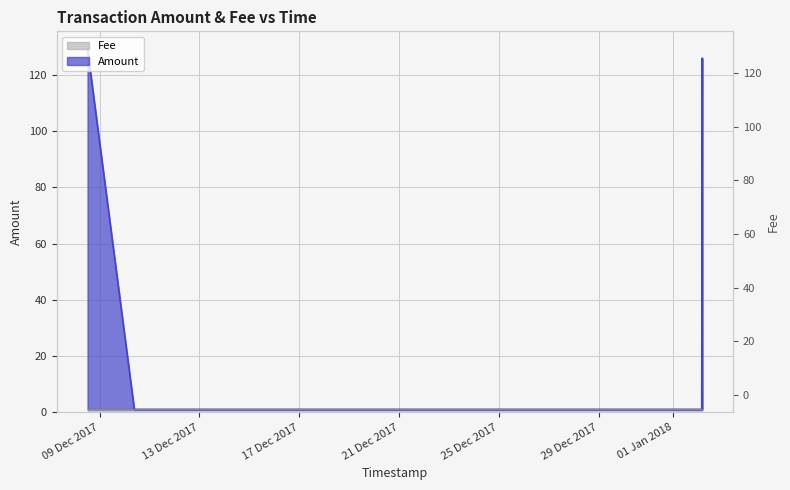

Which label corresponds to the smallest value in the chart?

2017-12-10 09:23:10